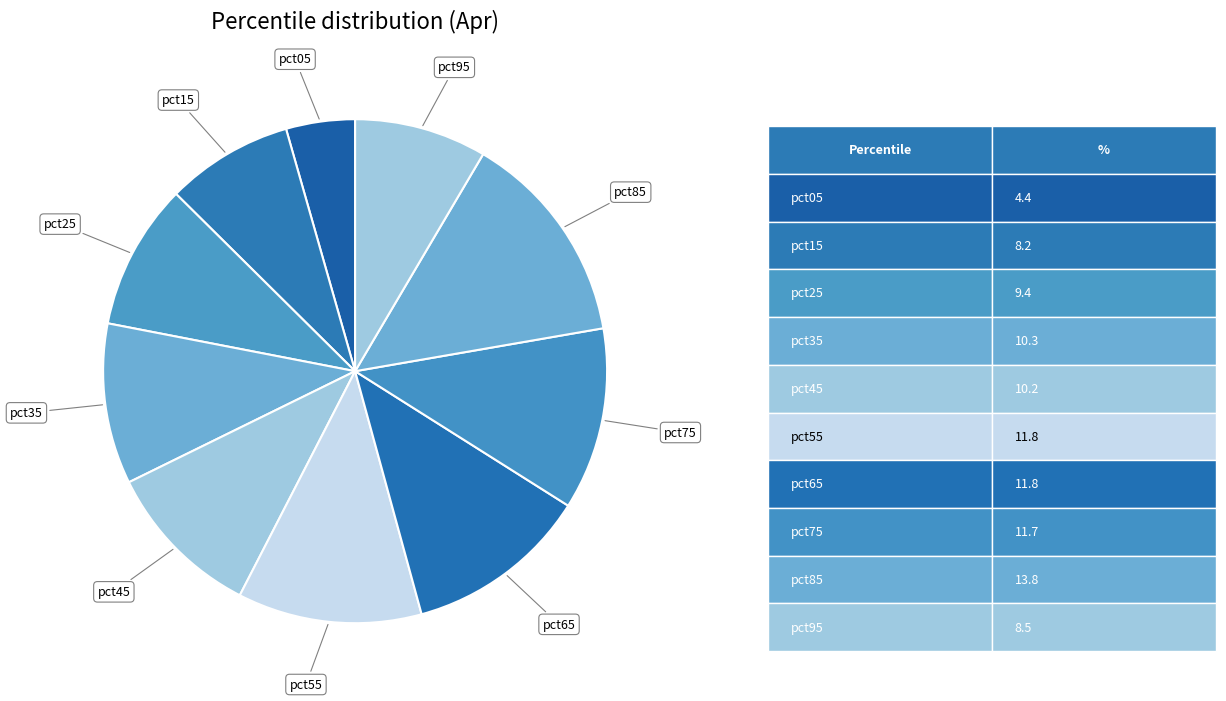

How many slices are in this pie chart?

10